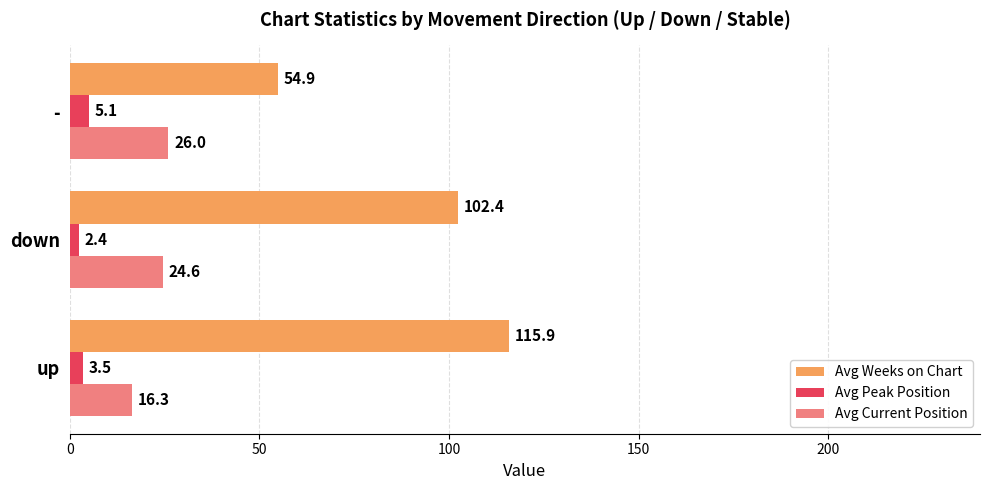

What value does the Avg Current Position series have at down?

24.6